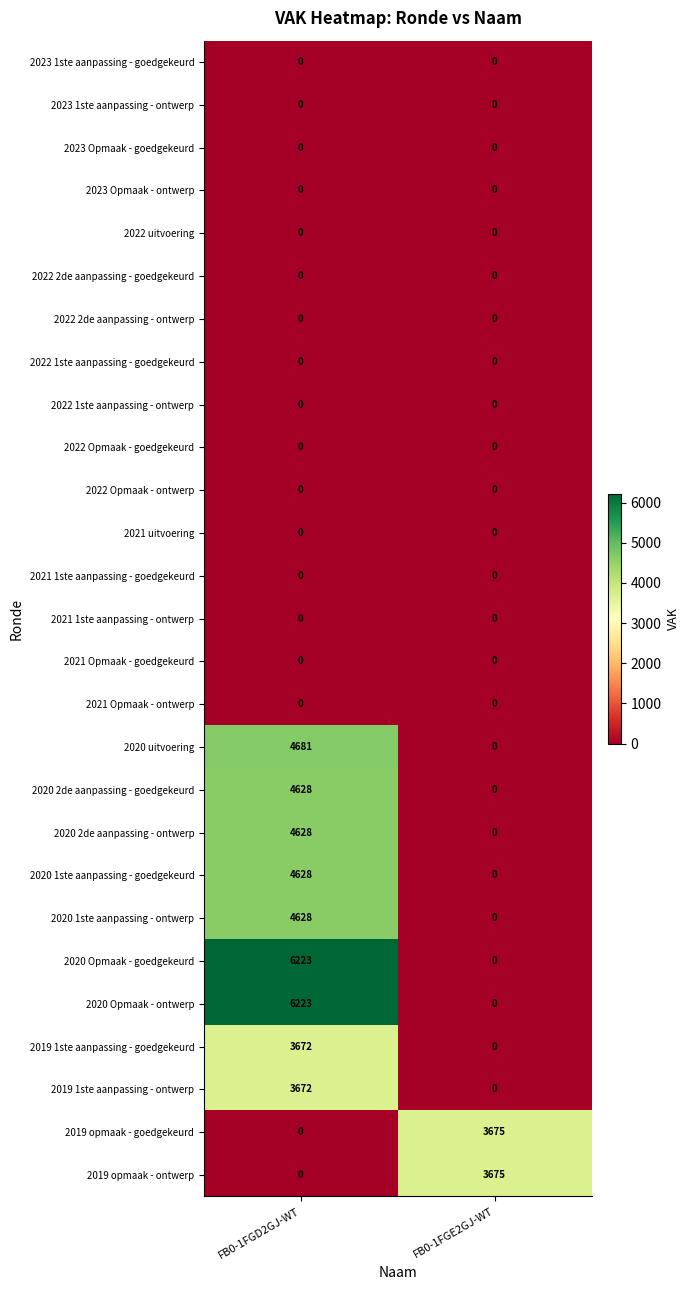

What is the greatest value displayed?

6223